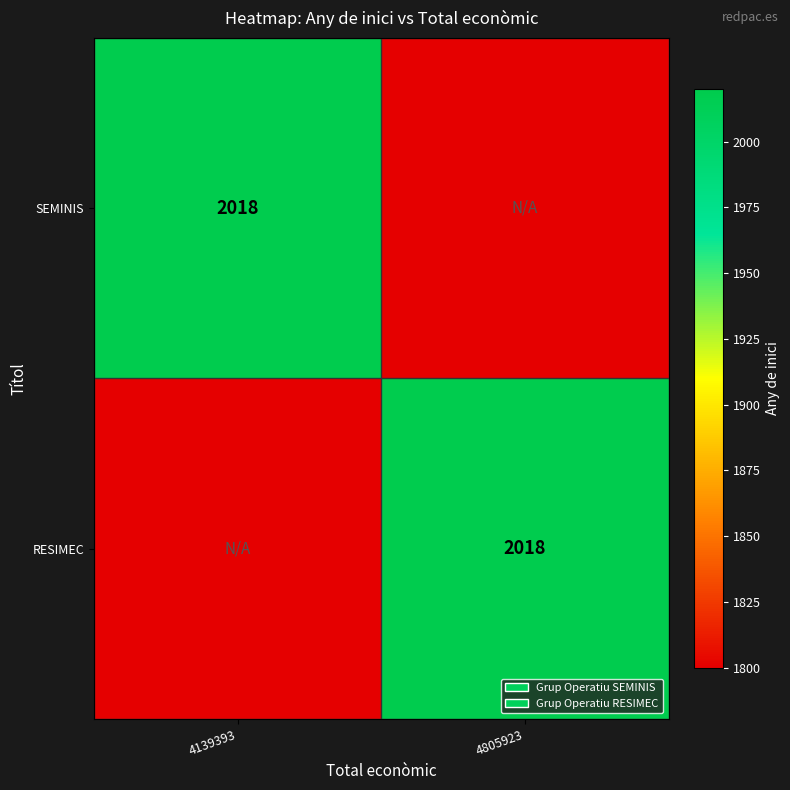

The value of SEMINIS at 4139393 is 577. True or false?

False